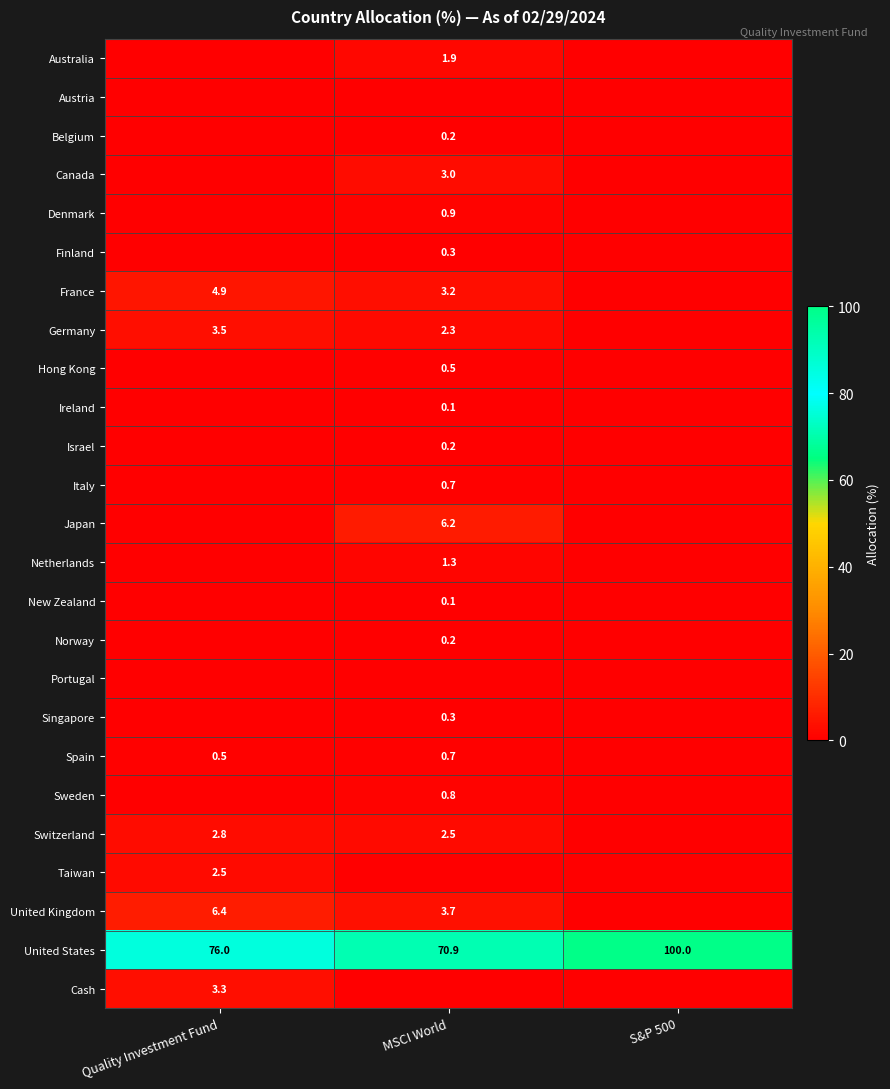

The value of United States at Quality Investment Fund is 76.0. True or false?

True